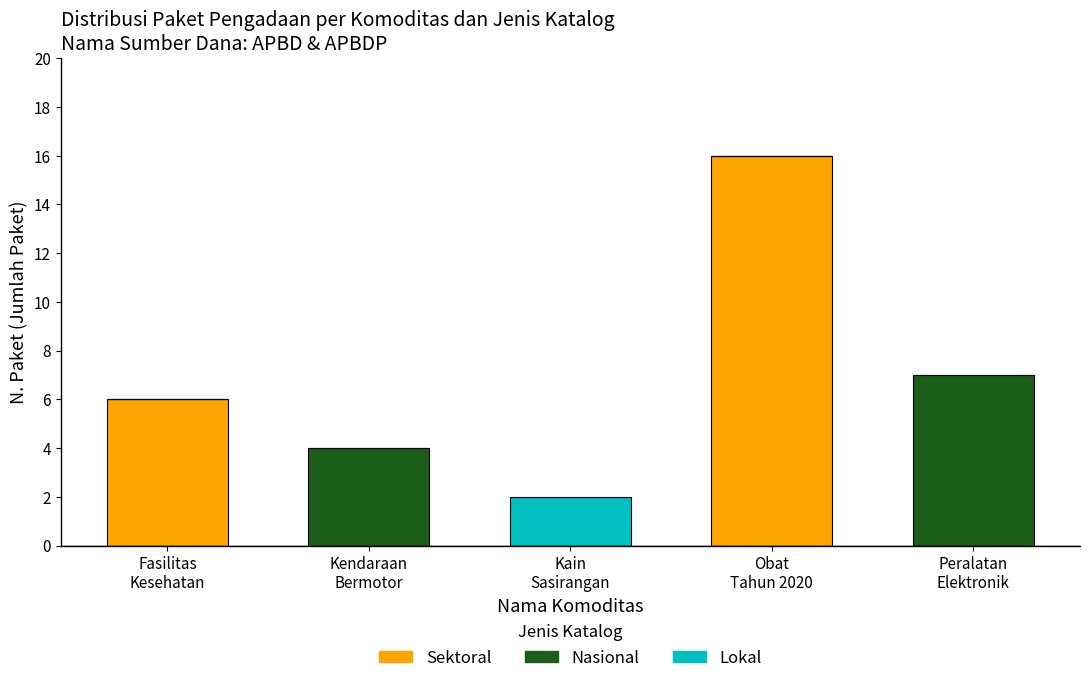

How many categories are shown in the chart?

5